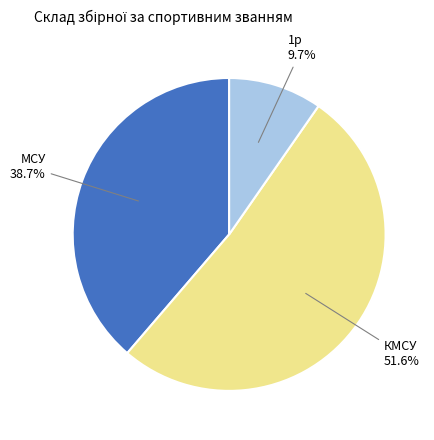

How many slices are in this pie chart?

3